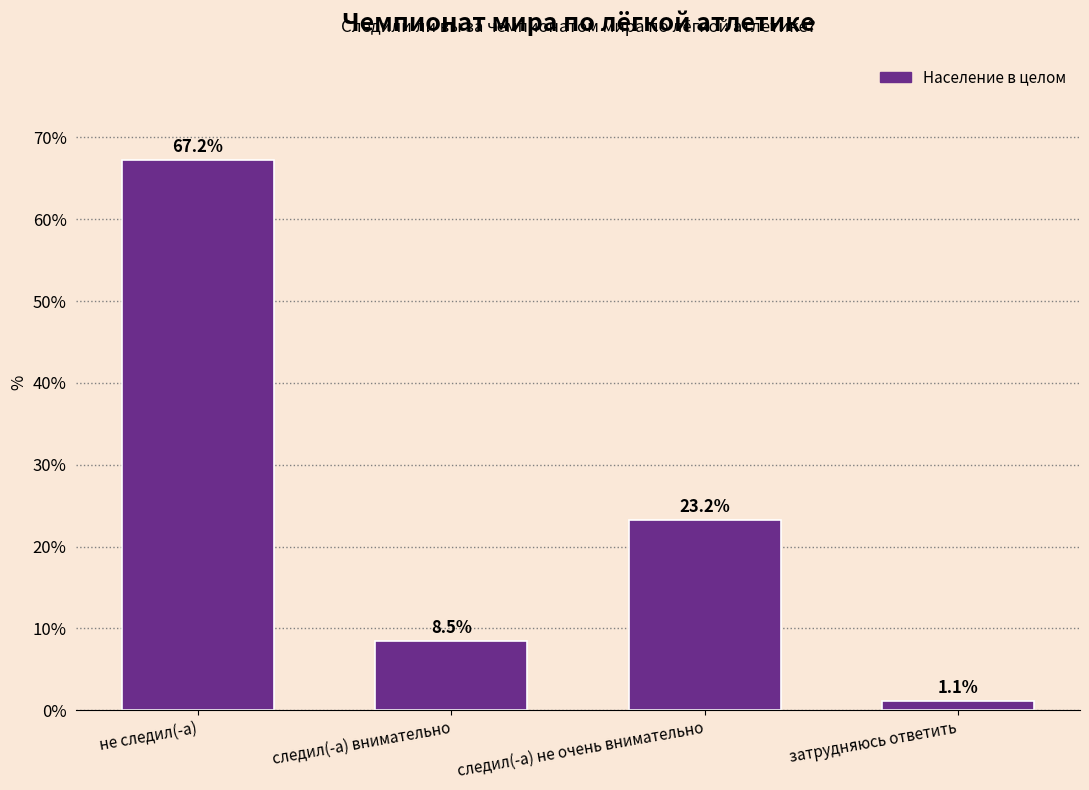

Reading right to left, what are all the values shown in this chart?

затрудняюсь ответить=1.1	следил(-а) не очень внимательно=23.2	следил(-а) внимательно=8.5	не следил(-а)=67.2